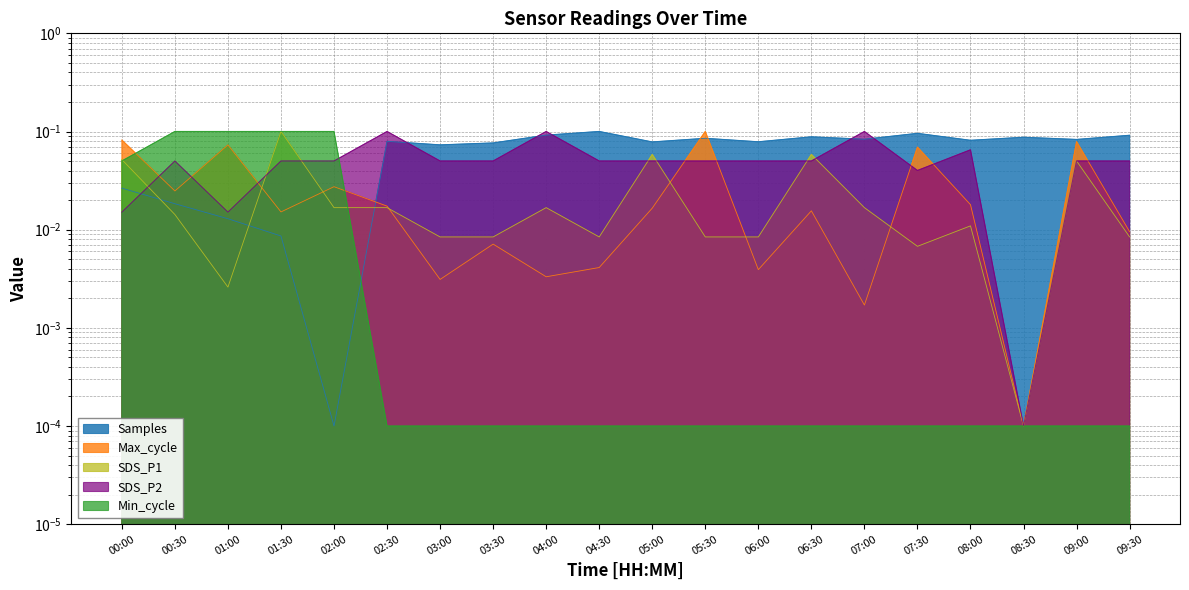

What position from the right is 05:00?

10